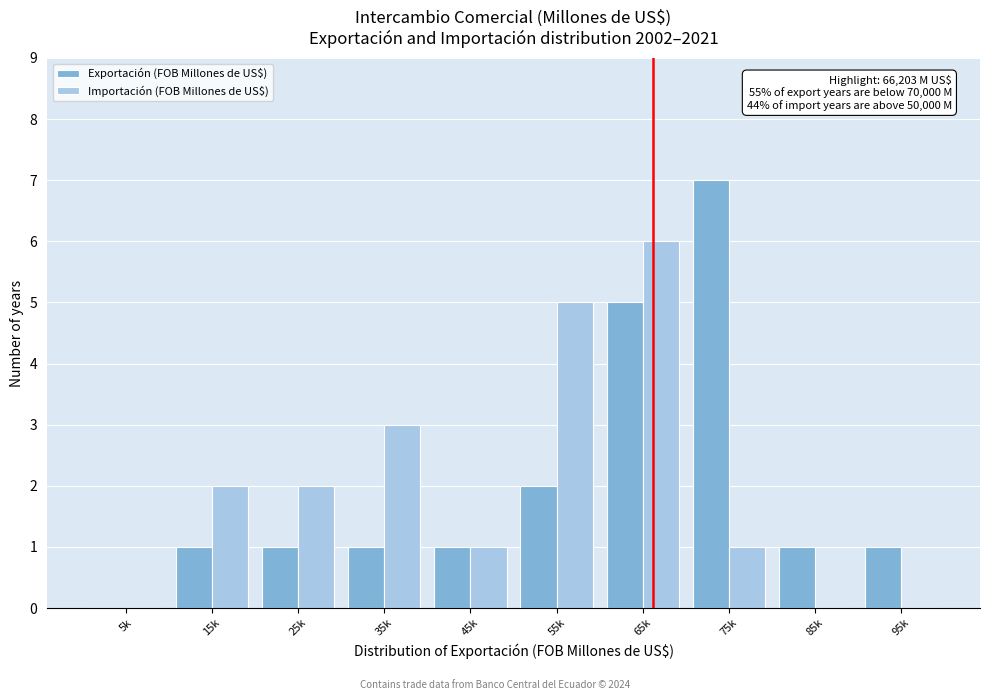

At which category is the sum across all series the highest?

65k